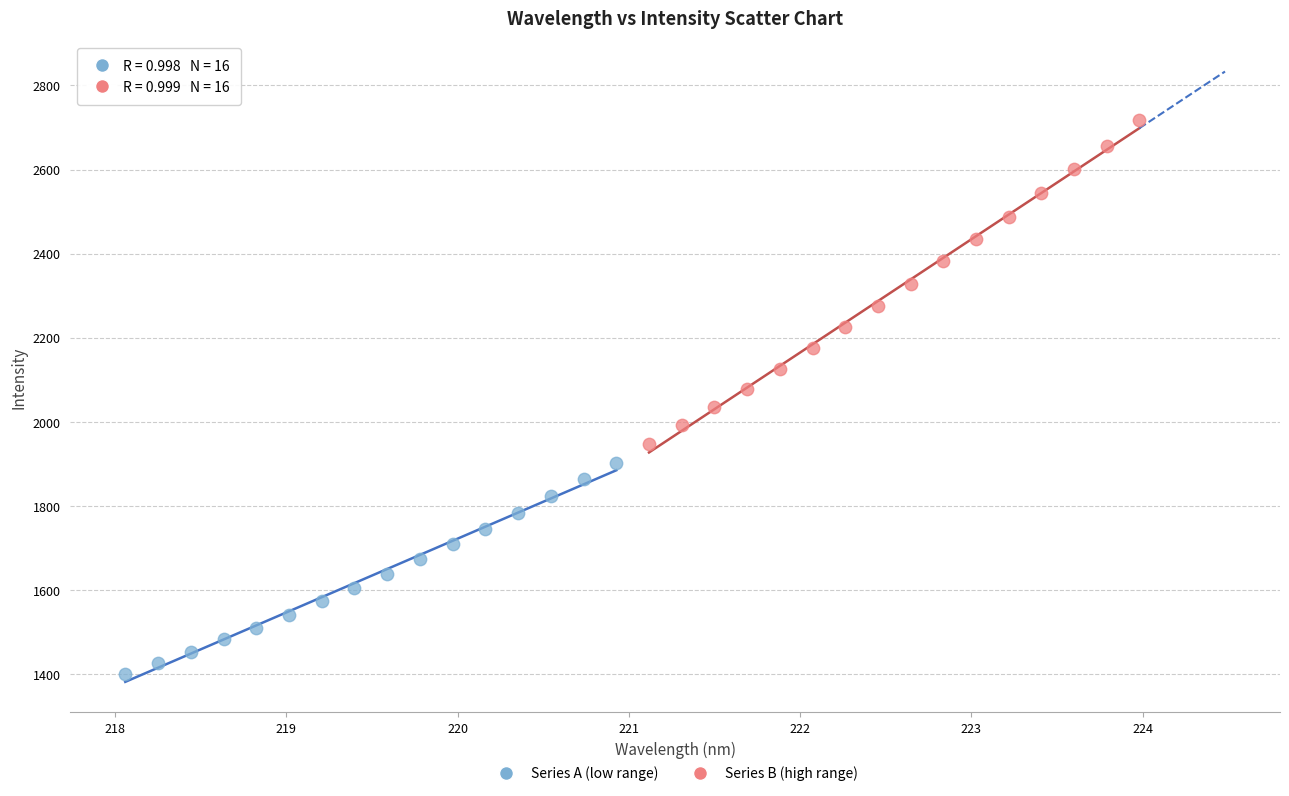

What are all the series names shown in the legend?

Series A (low range), Series B (high range)